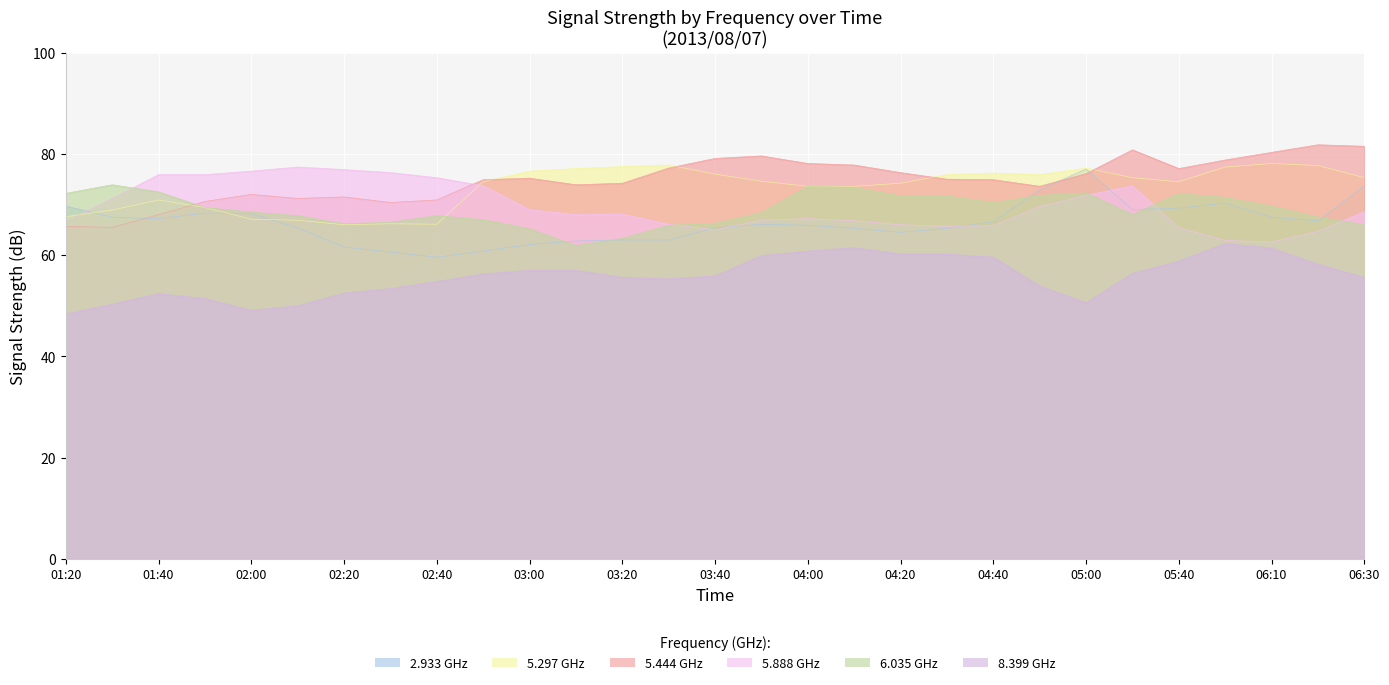

What is the average value of the 5.444 series?

74.9